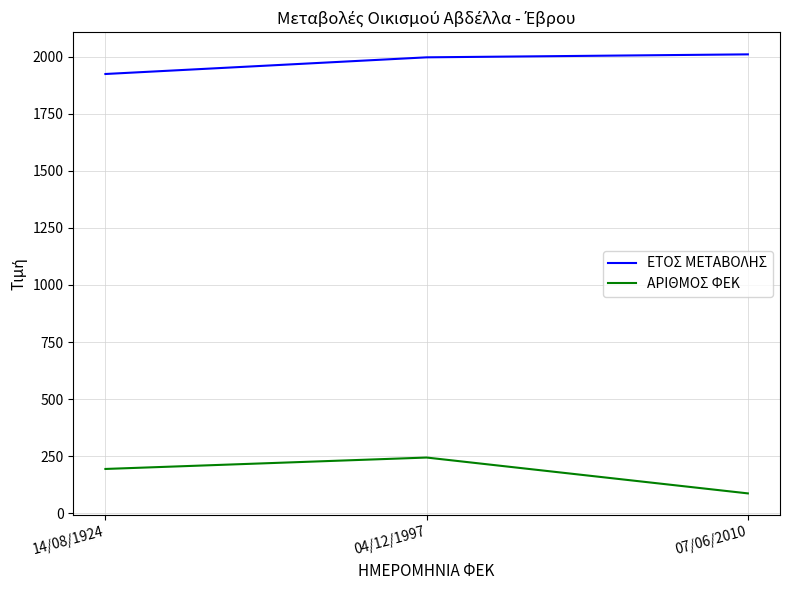

Is the value of ΑΡΙΘΜΟΣ ΦΕΚ at 04/12/1997 greater than the value of ΕΤΟΣ ΜΕΤΑΒΟΛΗΣ at 14/08/1924?

No